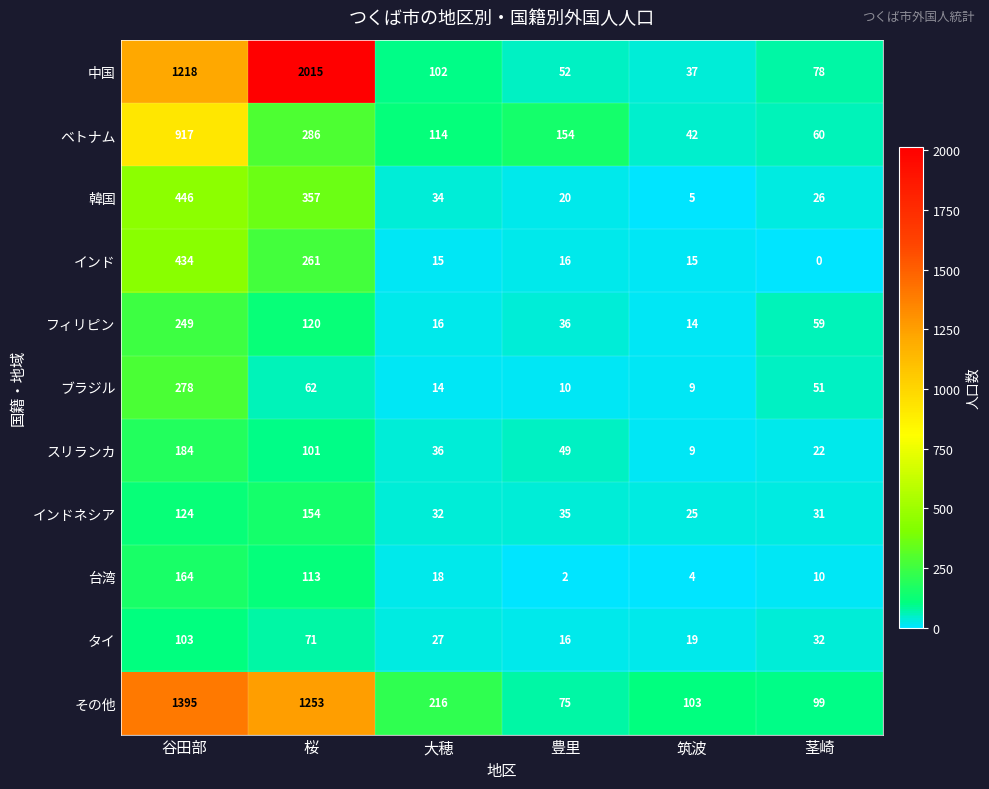

The value of ブラジル at 谷田部 is 393. True or false?

False